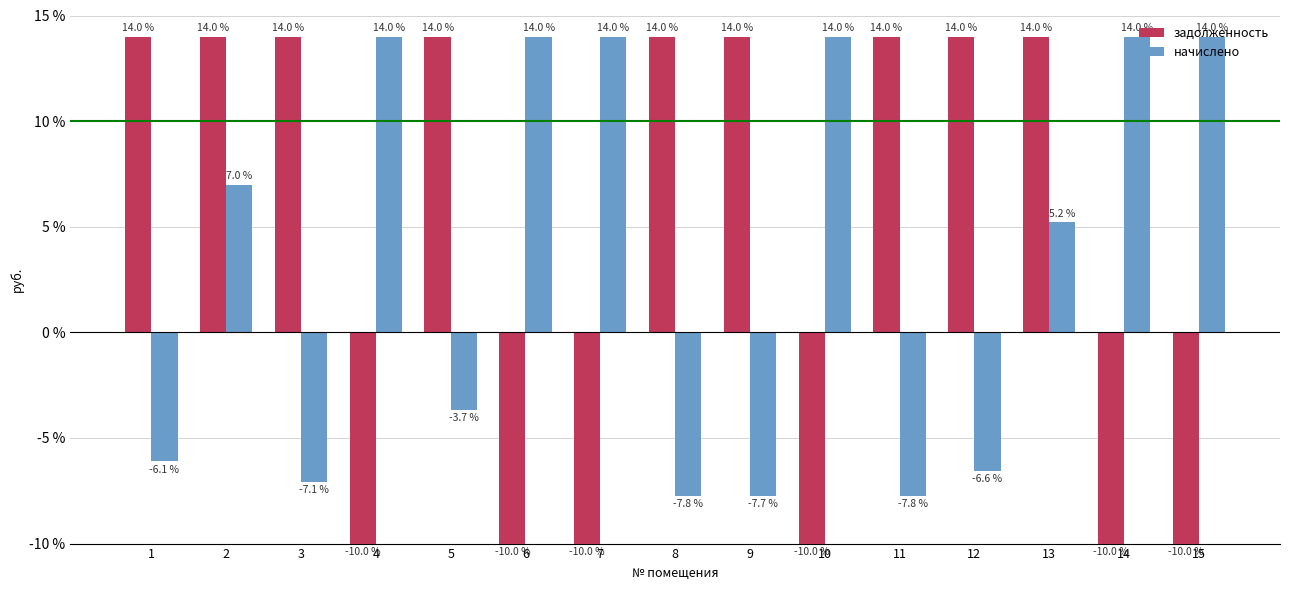

What is the difference between the highest and lowest values at 5?

17.7